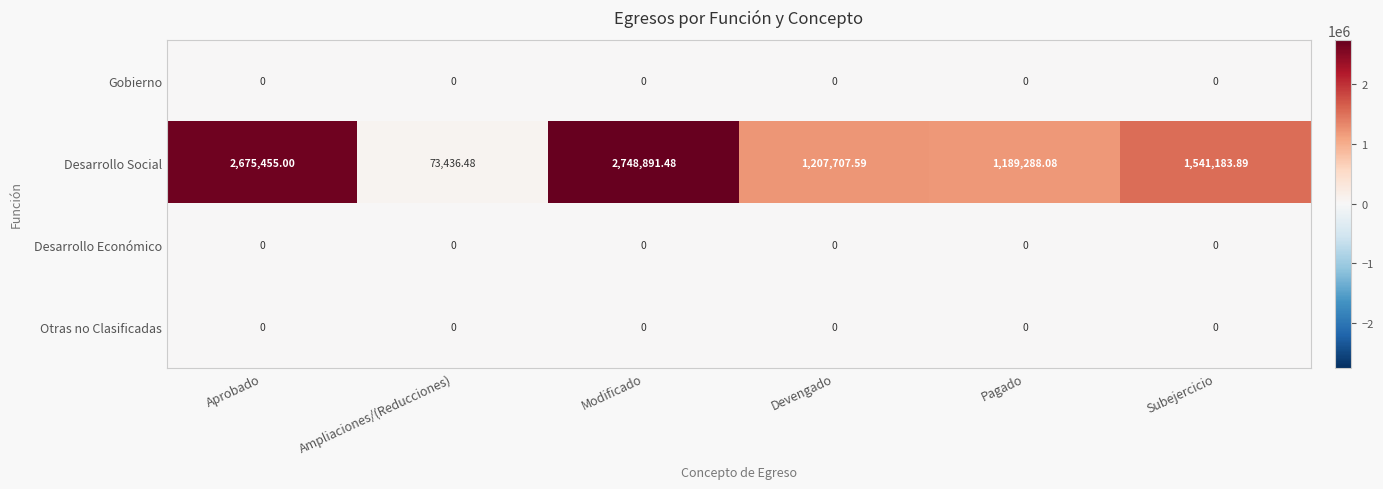

Which series has the widest spread of values?

Desarrollo Social